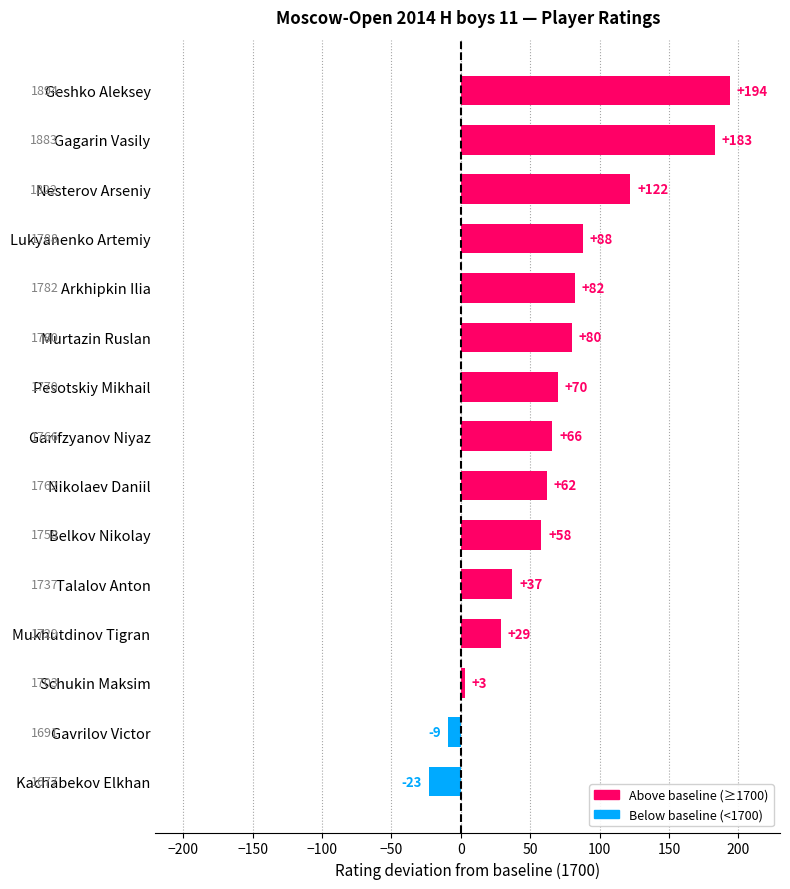

How many categories are shown in the chart?

15